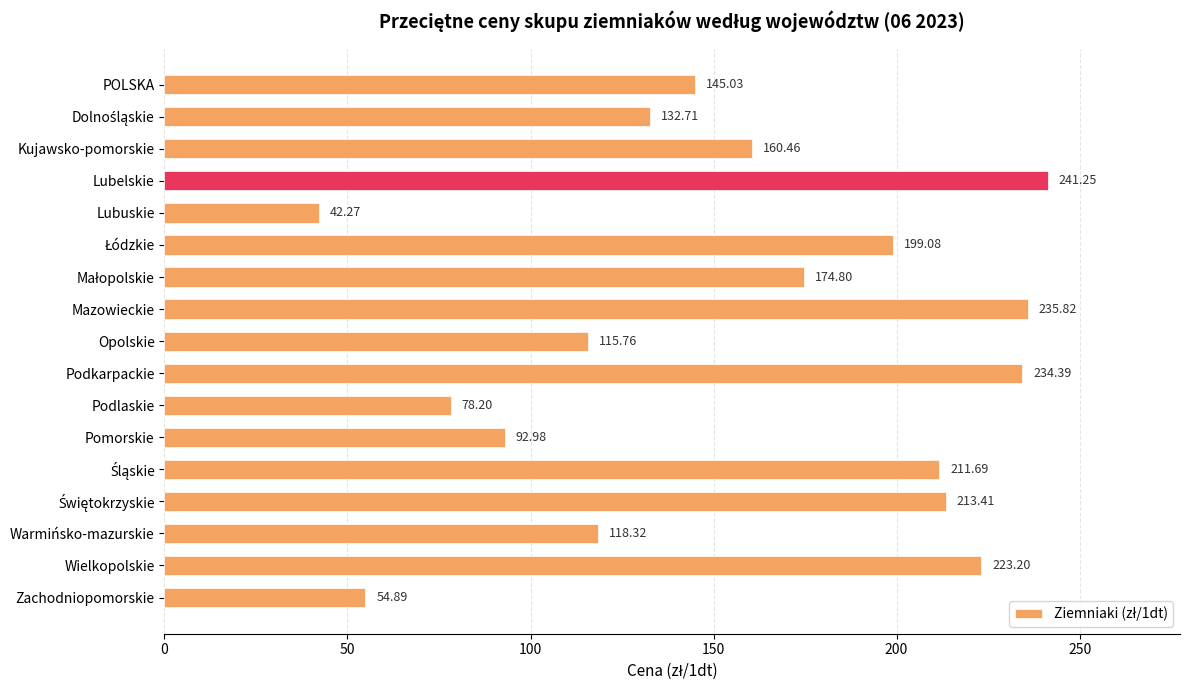

What is the change in value from Lubuskie to Zachodniopomorskie?

+12.6